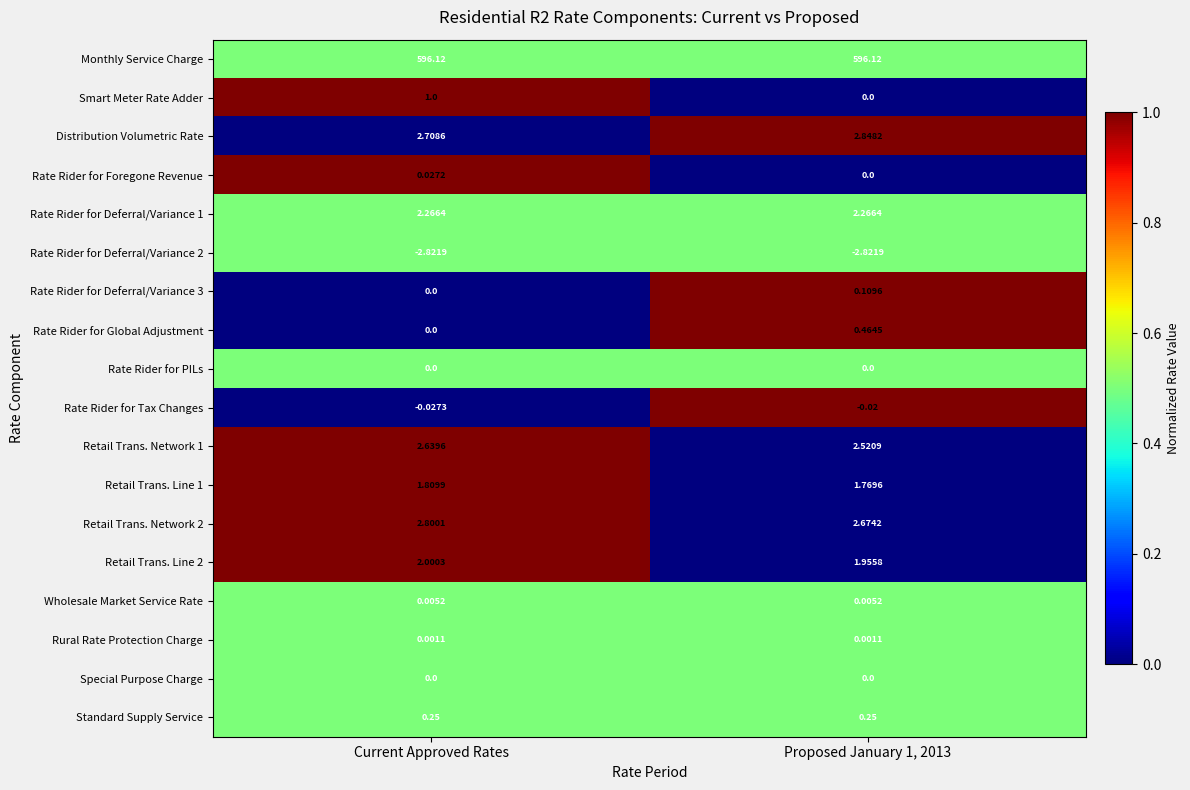

Which series has the largest range (max minus min)?

Smart Meter Rate Adder